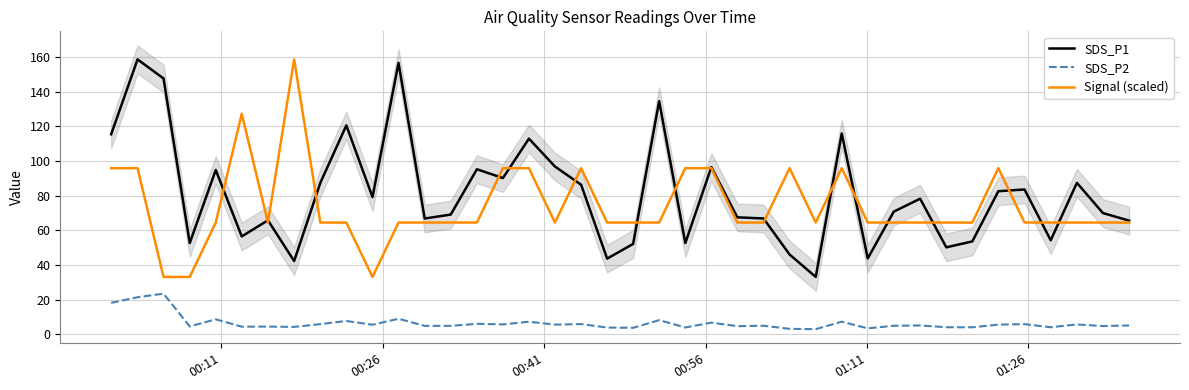

True or false: SDS_P2 and Signal (scaled) cross at least once.

False